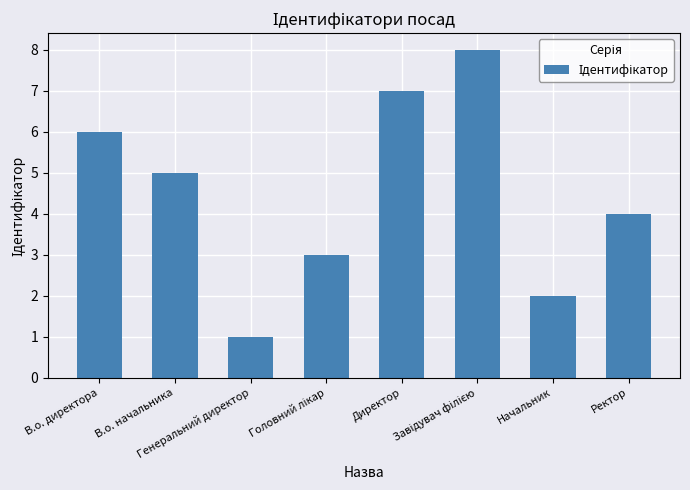

What is the value of the 6th bar from the left?

8